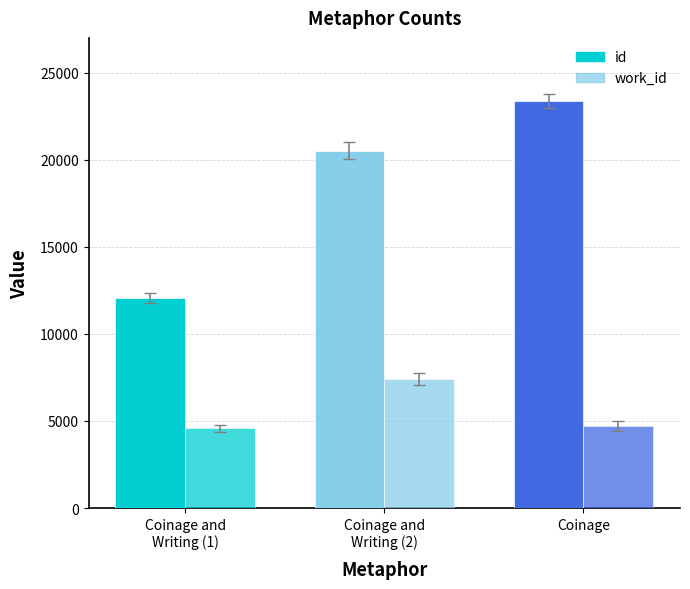

Is it true that work_id equals 4582 at Coinage and
Writing (1)?

True